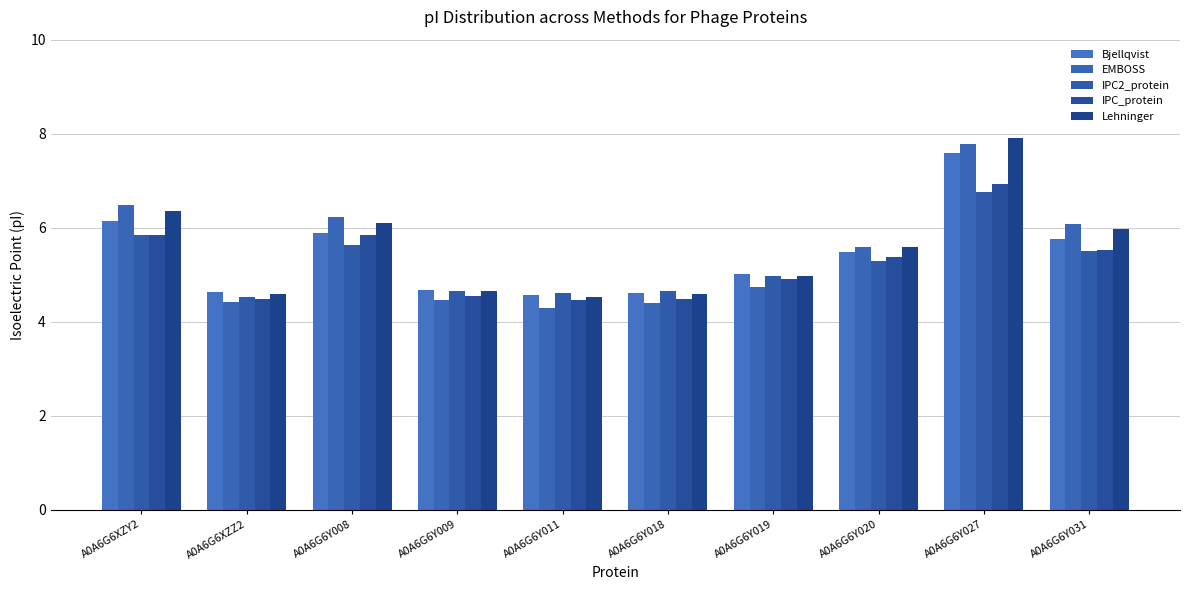

List the series in order of their peak value, lowest first.

IPC2_protein, IPC_protein, Bjellqvist, EMBOSS, Lehninger